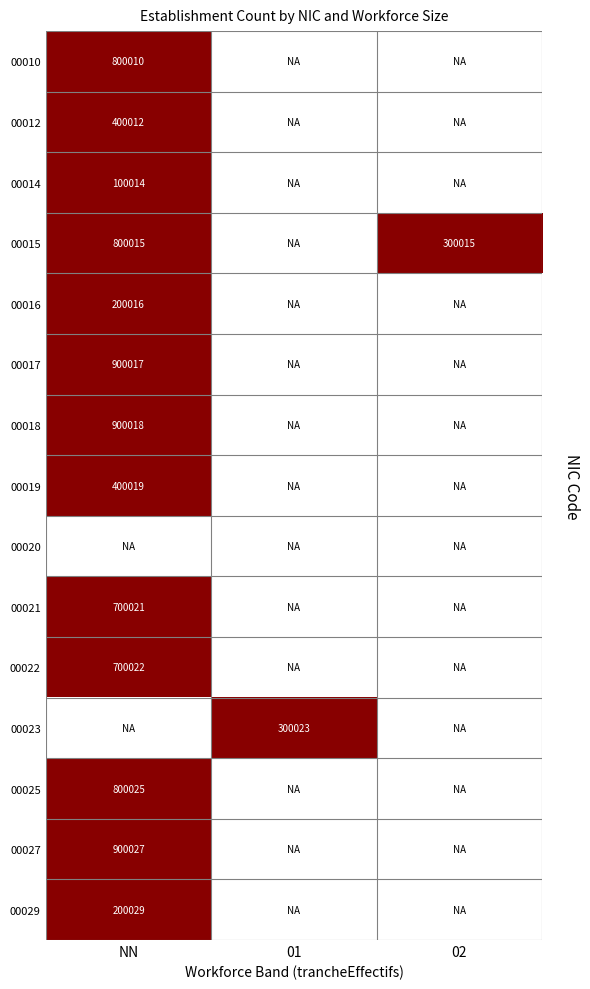

The 00016 series shows 293439 at NN. True or false?

False